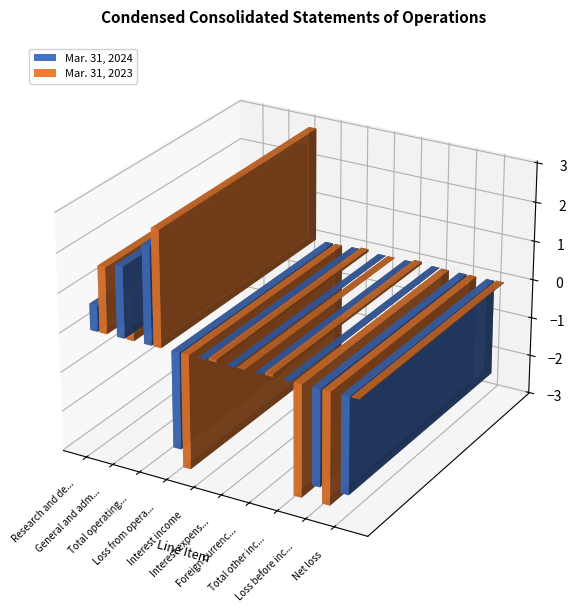

At which label is Mar. 31, 2023 closest to 8512?

Net loss